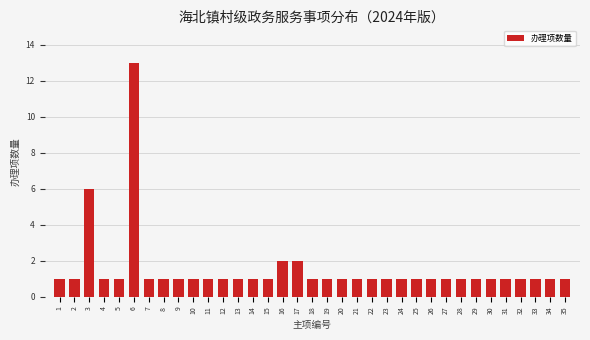

What is the difference between the maximum and second lowest values?

12